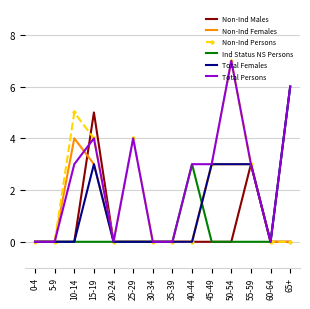

What position from the right is 55-59?

3